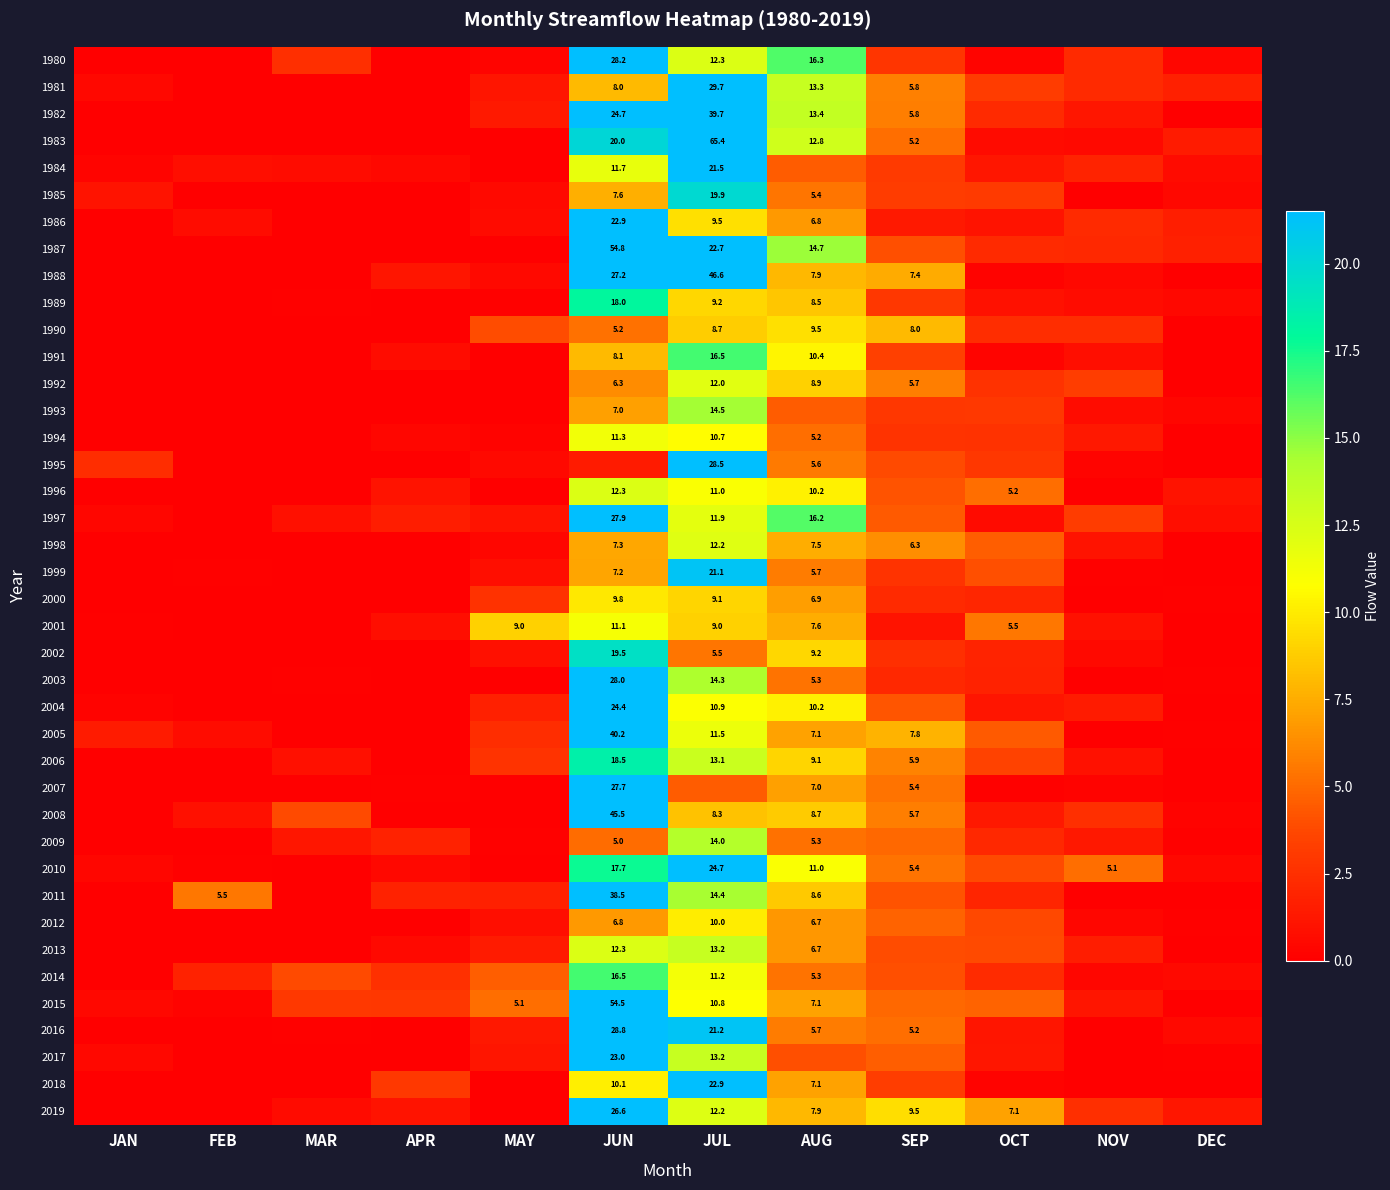

At how many categories does at least one series exceed 27?

2